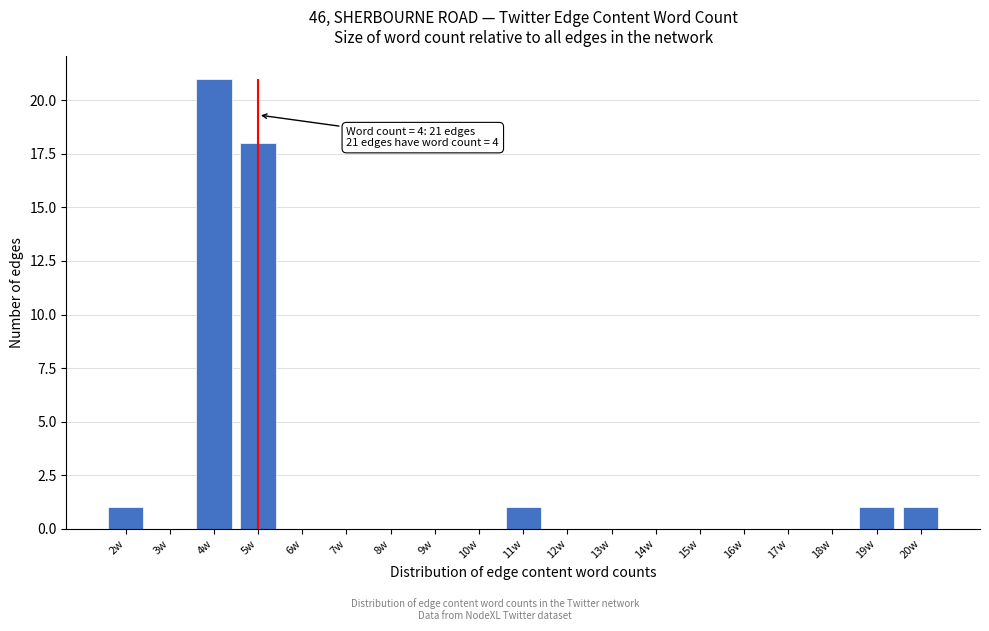

Over which range of the x-axis is the bar tallest?

3.5 to 4.5